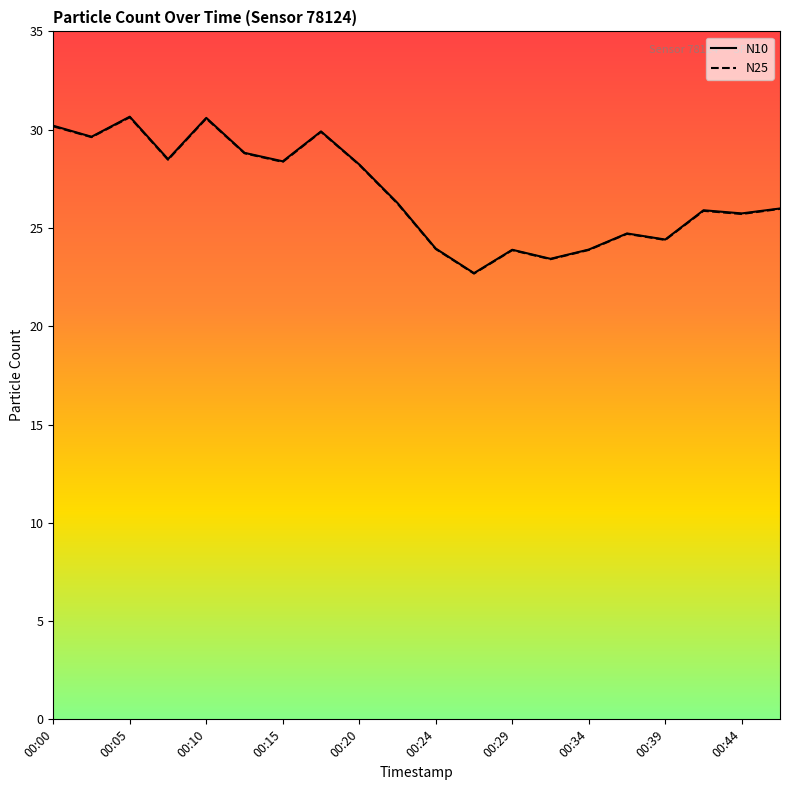

Is this an area chart (filled region under the line)?

No